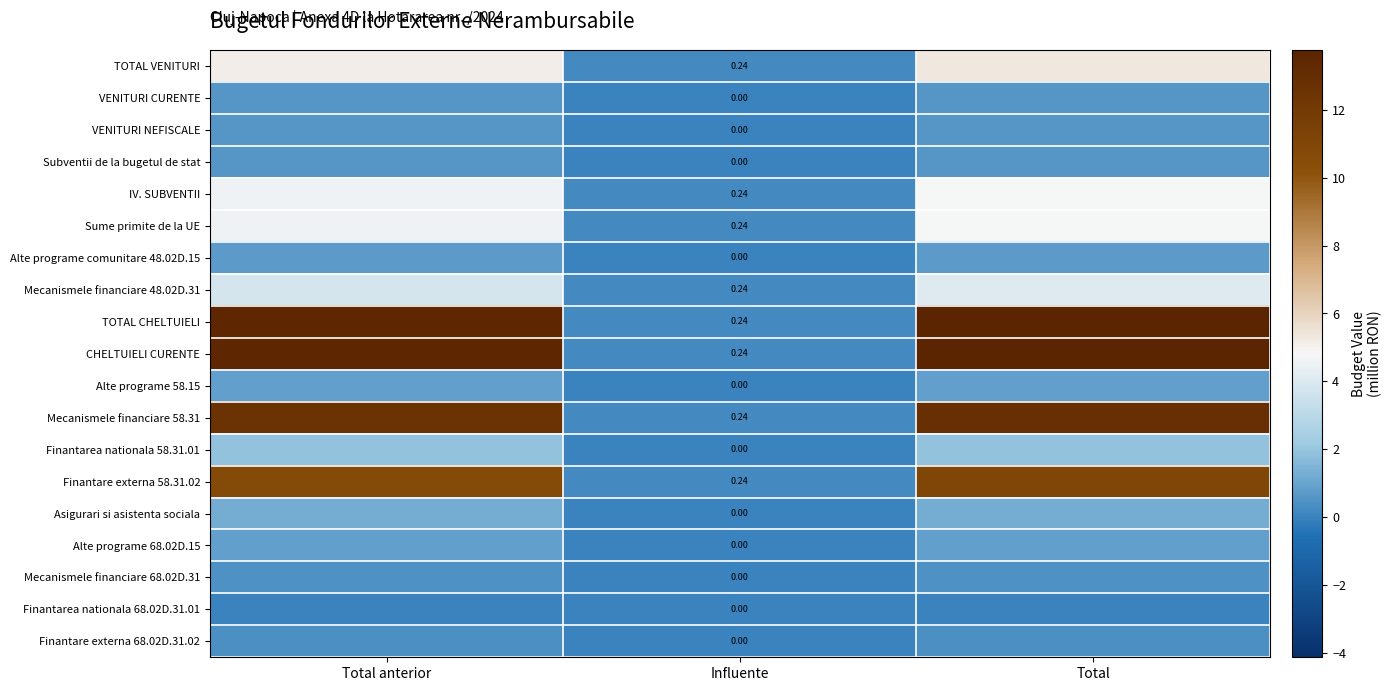

Is the value of Finantare externa 58.31.02 at Total greater than the value of Alte programe 68.02D.15 at Influente?

Yes